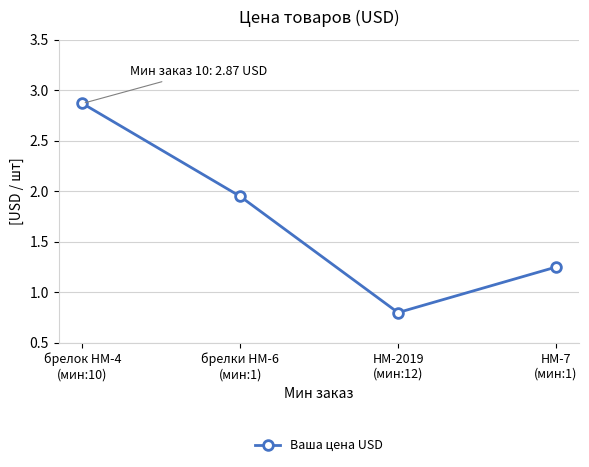

How many lines are shown in the chart?

1